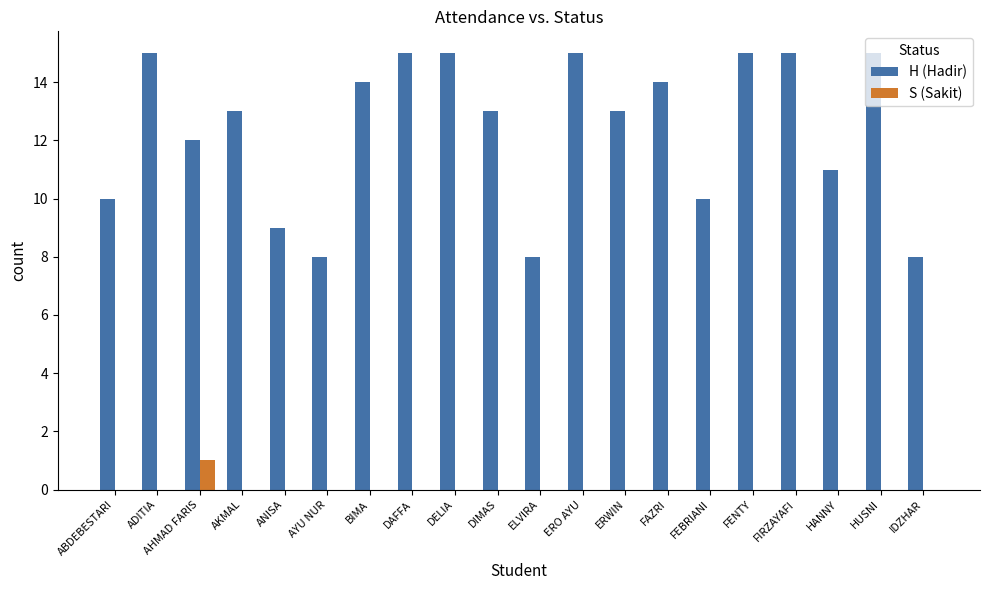

What is the greatest value displayed?

15